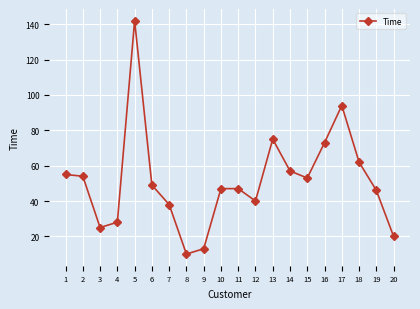

What is the ratio of the value at 3 to the value at 19?

0.5